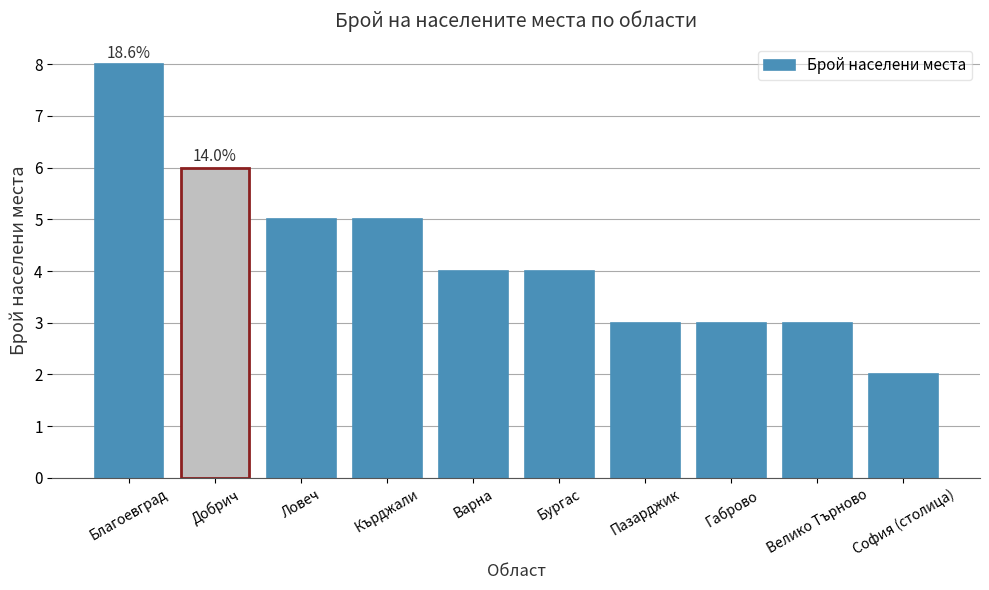

True or false: the data shows 6 at Варна.

False